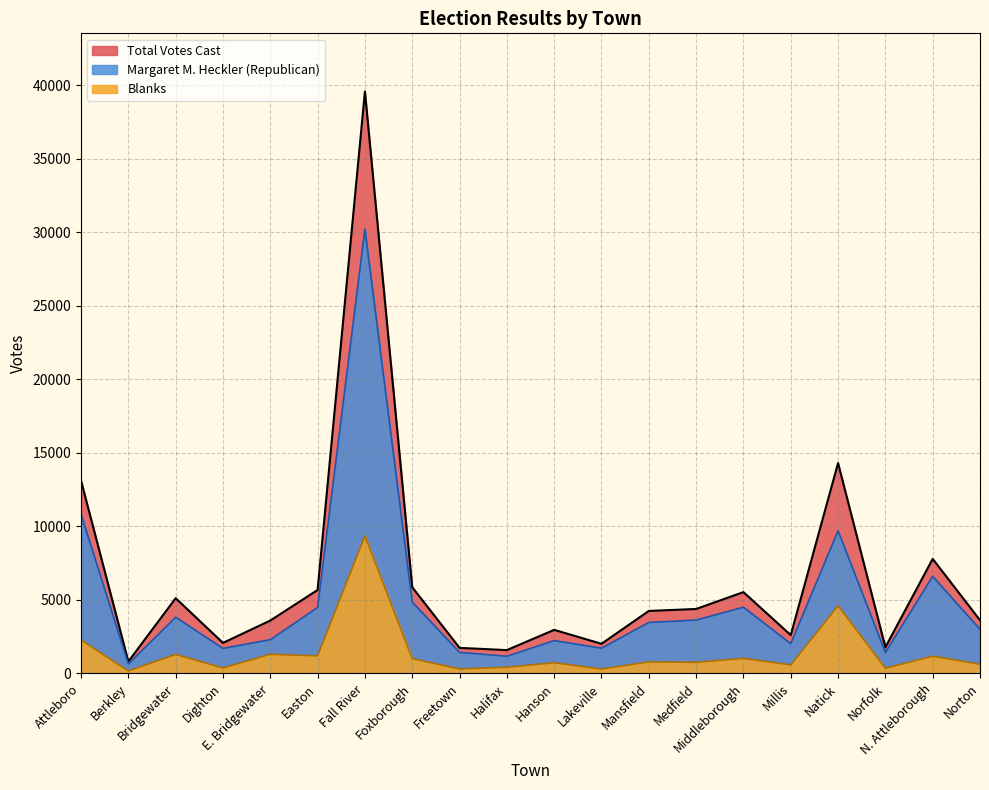

Between Berkley and Norfolk, which series saw the biggest shift?

Total Votes Cast